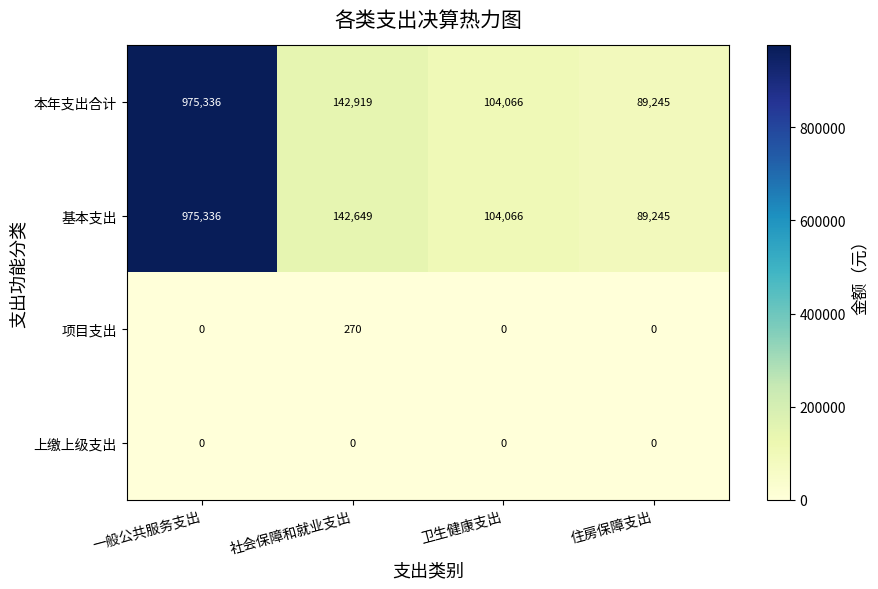

What is the difference between the 项目支出 values at 社会保障和就业支出 and 住房保障支出?

270